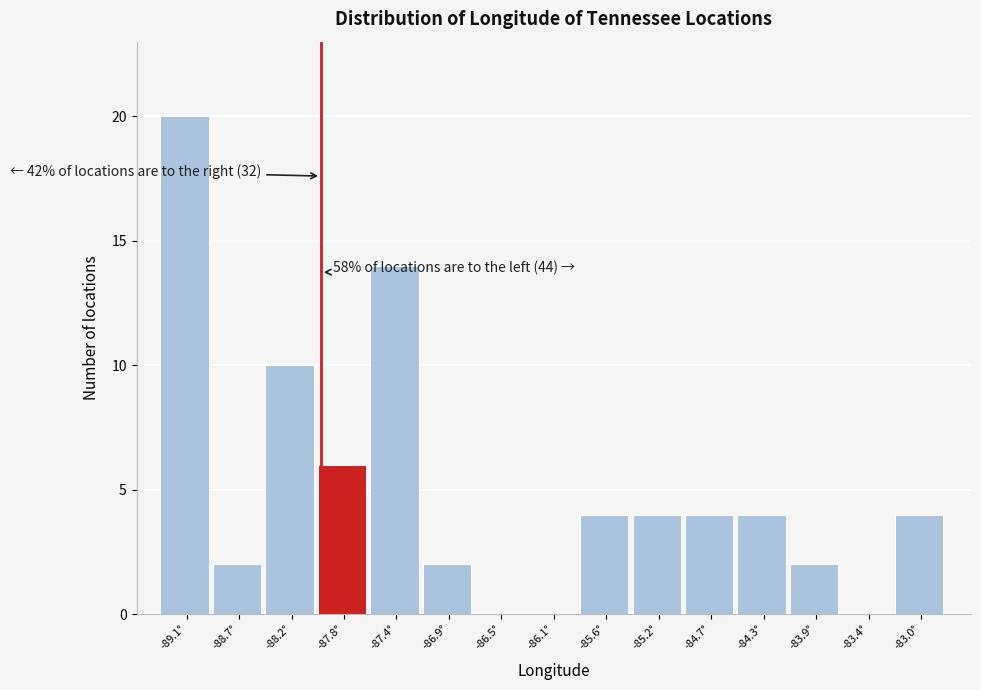

Over which range of the x-axis is the bar tallest?

-89.35 to -88.90